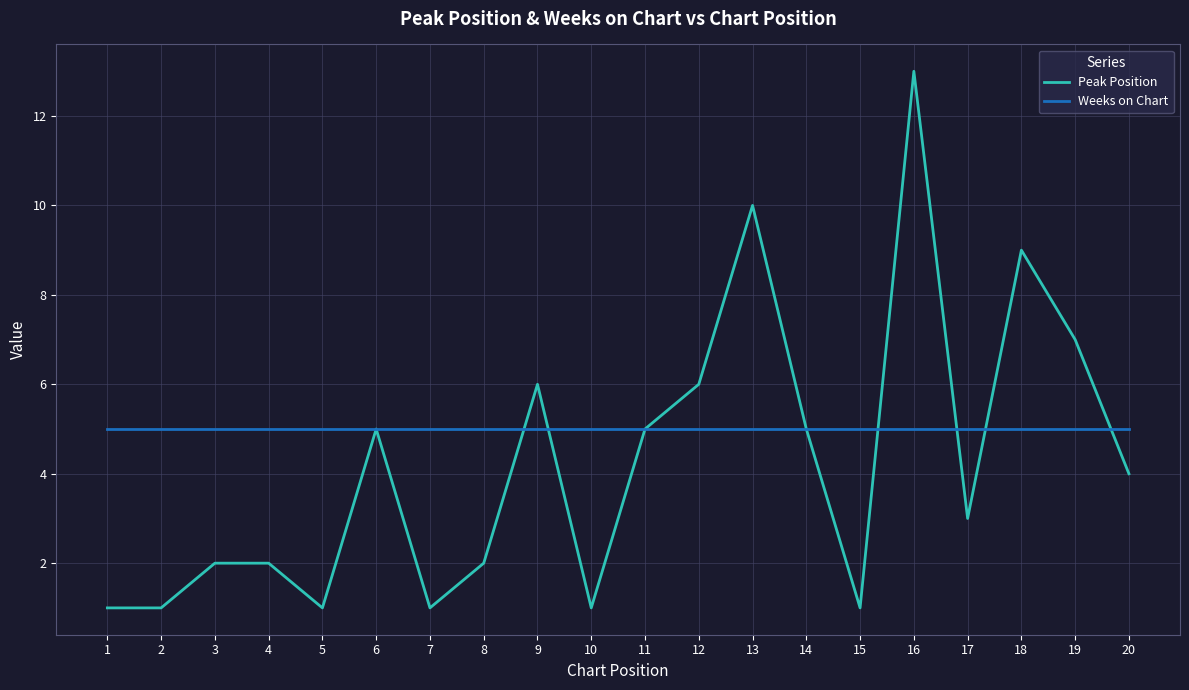

What are all the series names shown in the legend?

Peak Position, Weeks on Chart